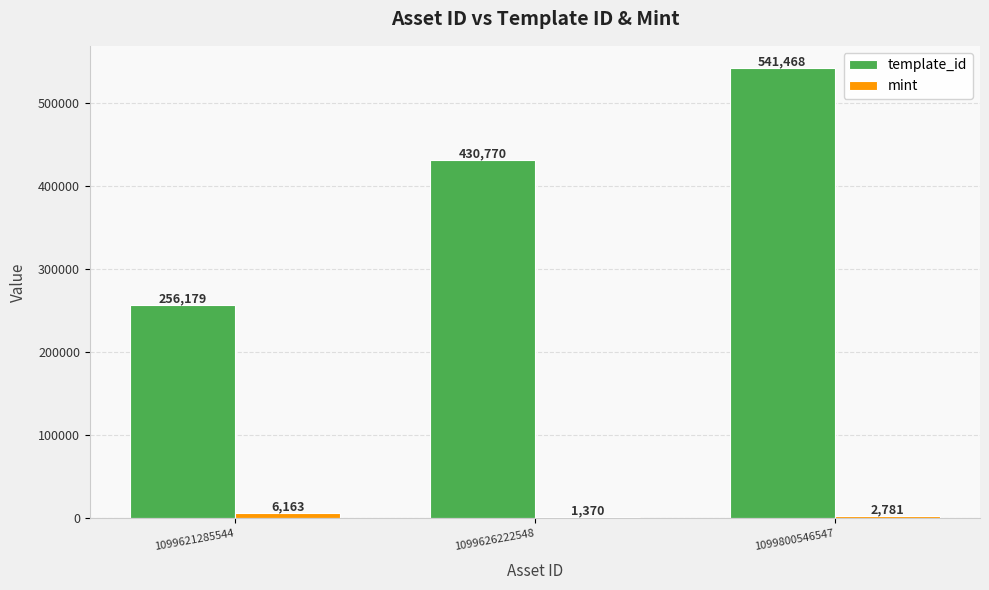

Reading left to right, extract all data points from this chart.

template_id: 256179	430770	541468
mint: 6163	1370	2781